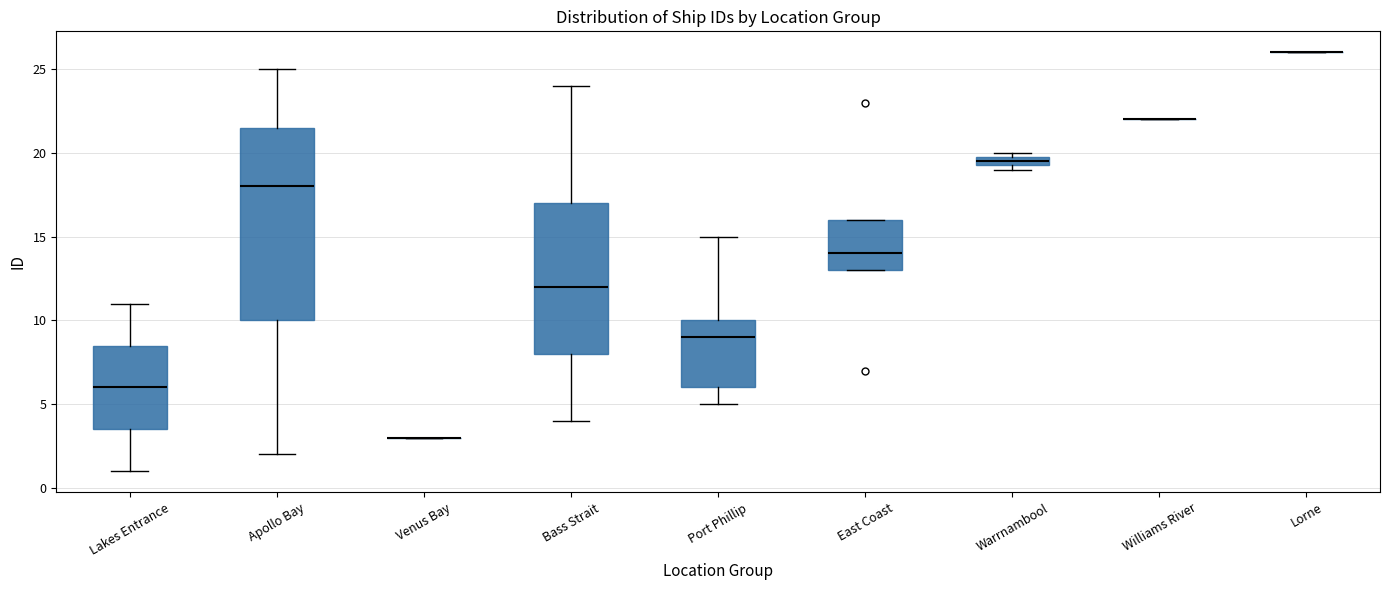

Comparing the boxes themselves (not the whiskers), which one is the tallest?

Apollo Bay